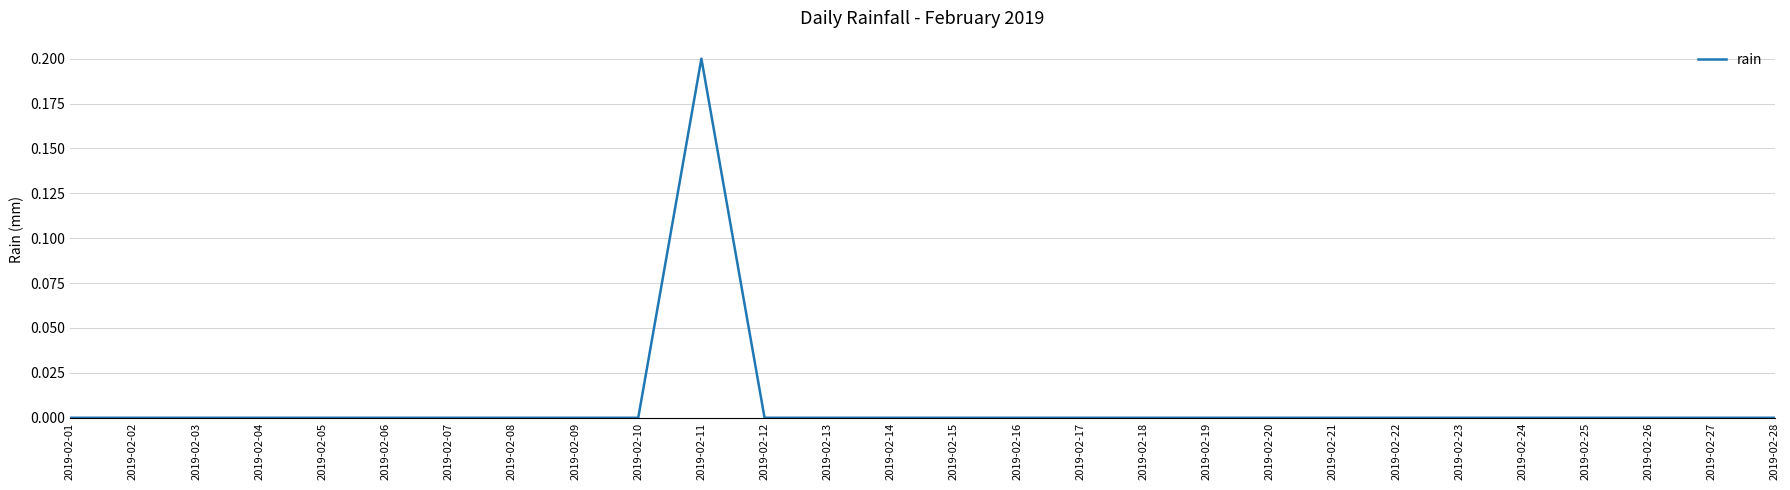

How many values are between 0 and 1?

28